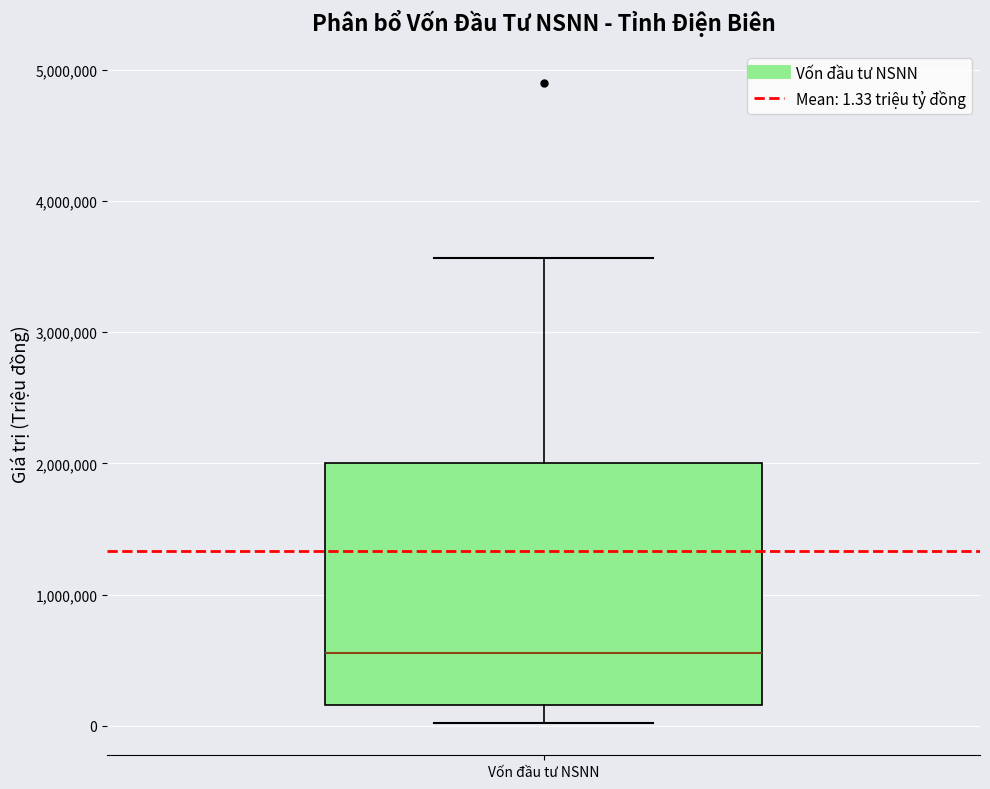

Transcribe this box plot: give where the median line is, the range the box spans, and where the two whiskers end, as read against the y-axis. The values are not printed on the chart, so give them approximately, as read against the axis.

median 600000, box 200000 to 2000000, whiskers 0 to 3600000